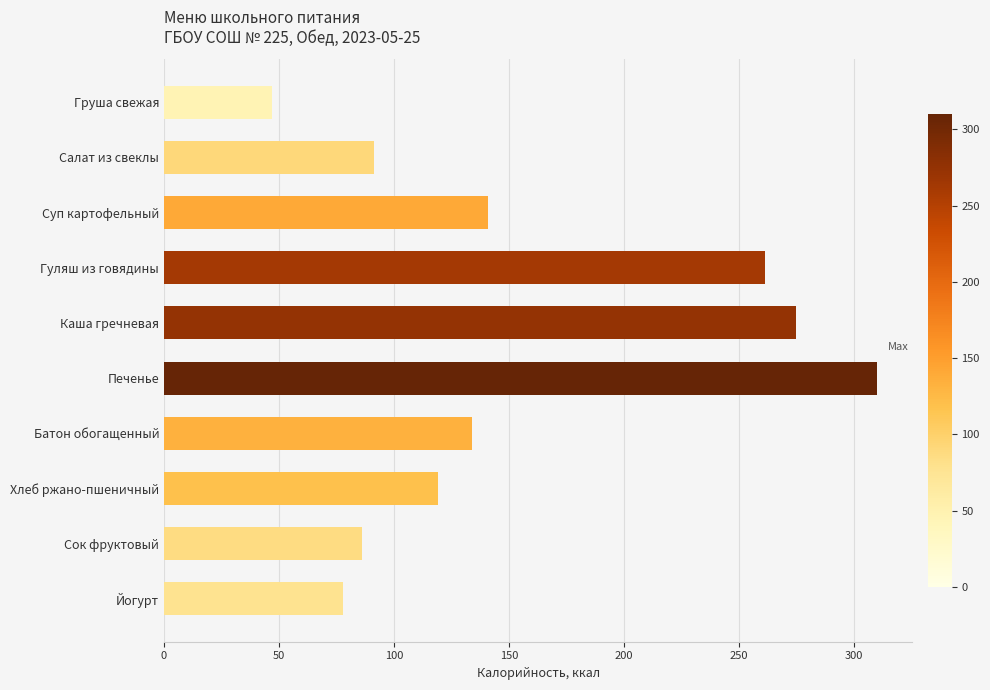

How many data points are less than 134?

5